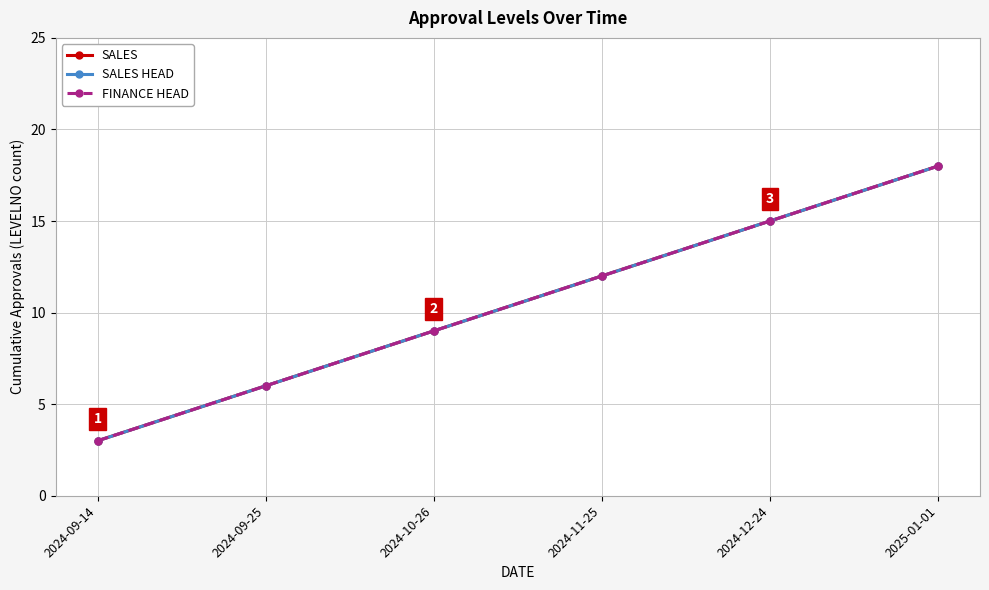

Where does the SALES HEAD series first go above 12?

2024-12-24